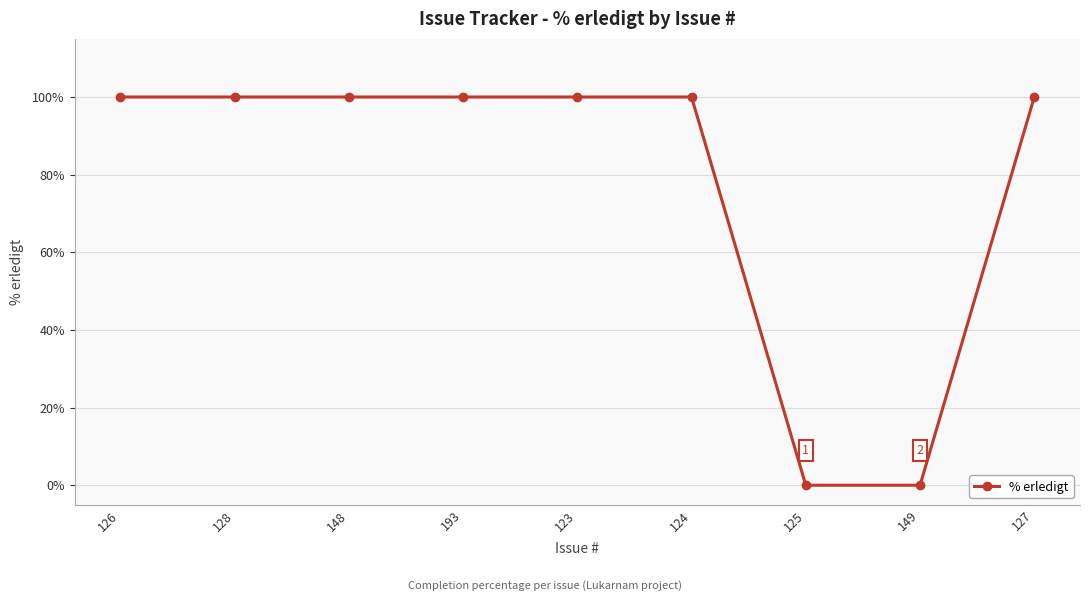

Approximately how many times larger is the value at 126 compared to 127?

1.0